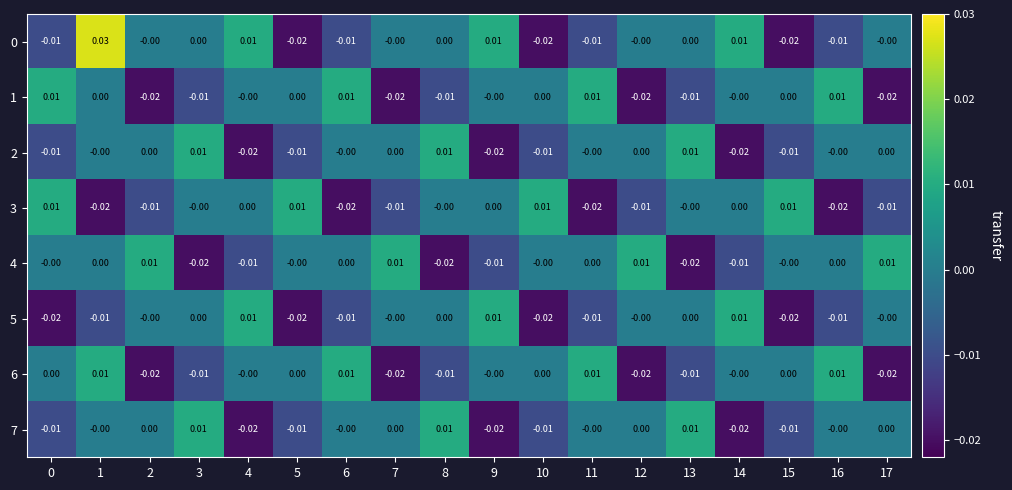

How many distinct data groups are displayed?

8